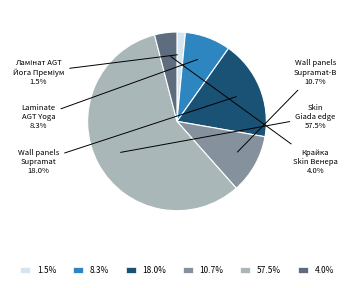

Count the number of slices in the pie.

6